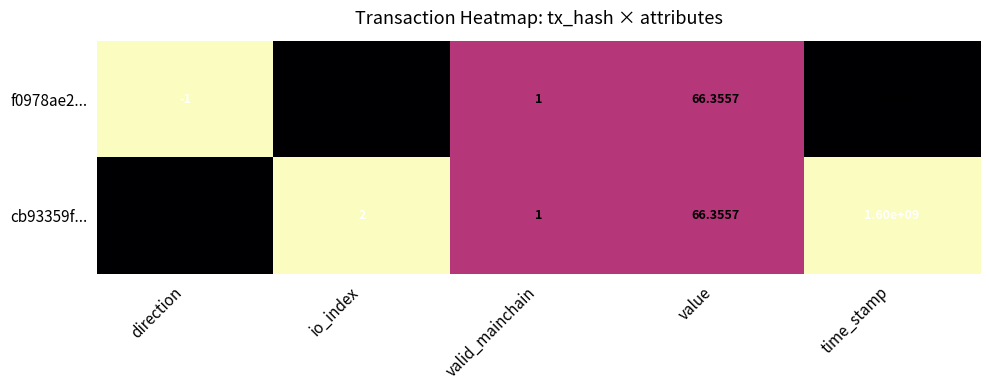

At which category does the chart reach its minimum across all series?

direction